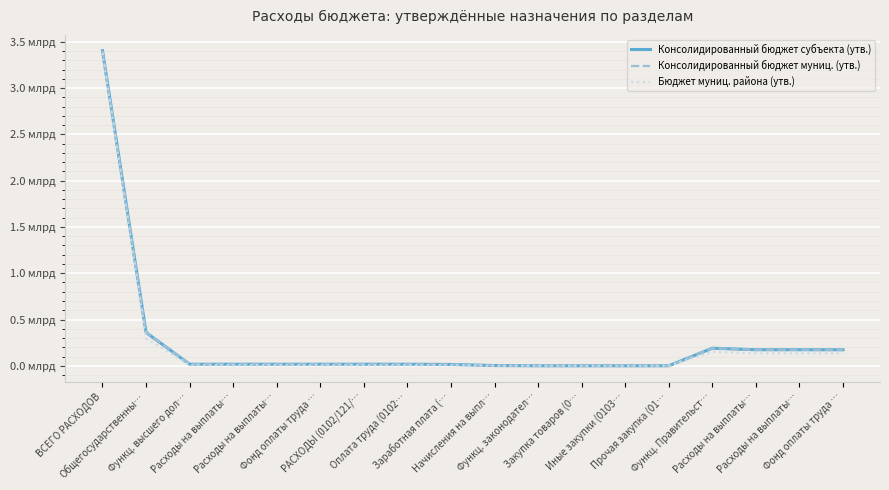

Is this an area chart (filled region under the line)?

No